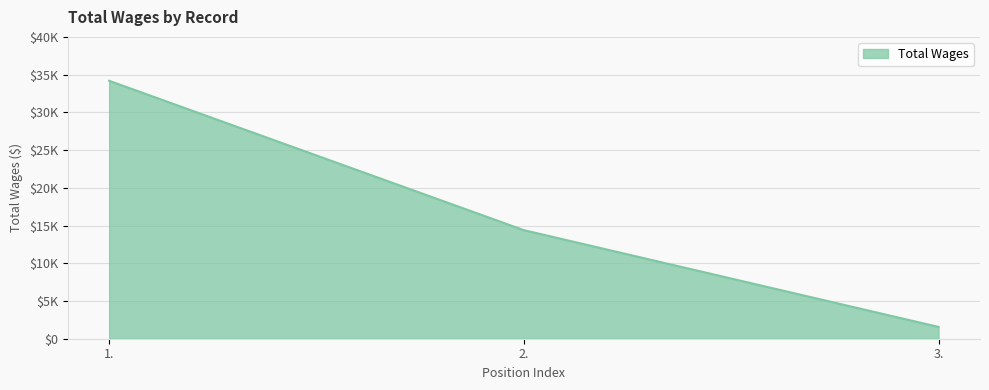

At which category does the chart reach its minimum across all series?

3.